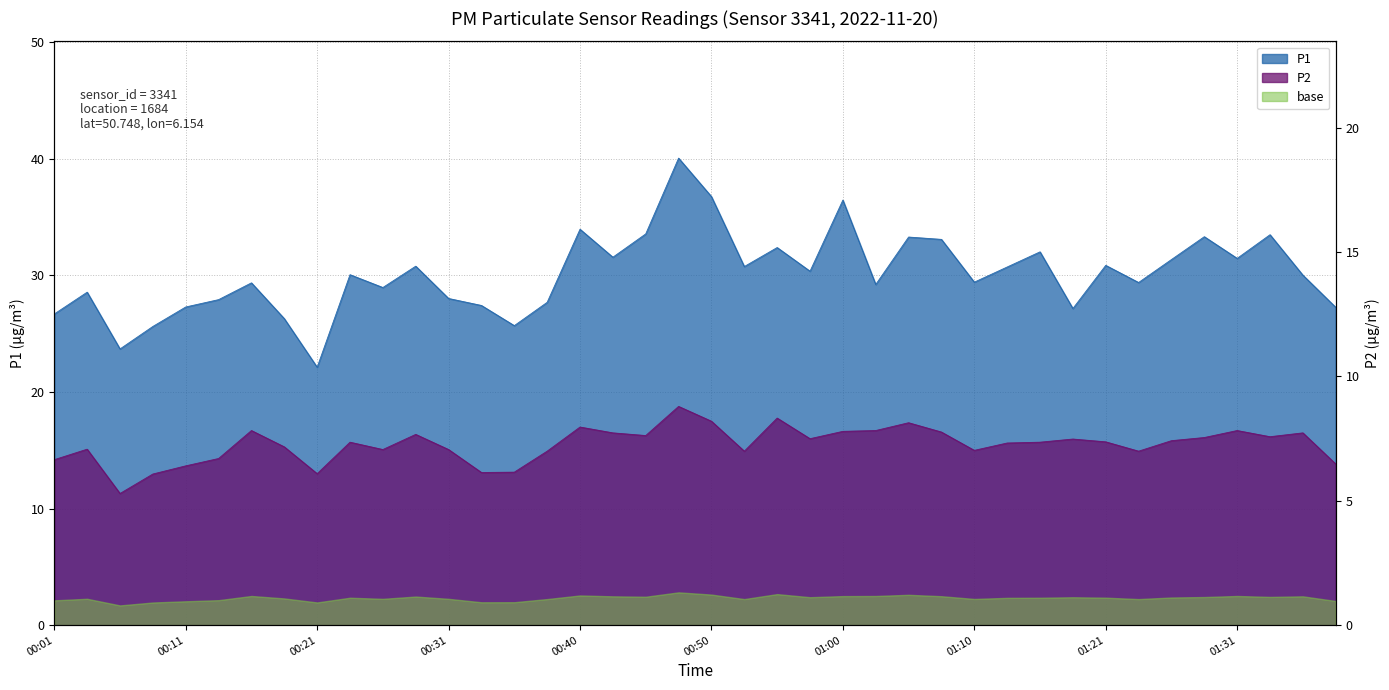

Where is the first local maximum for P1?

00:03